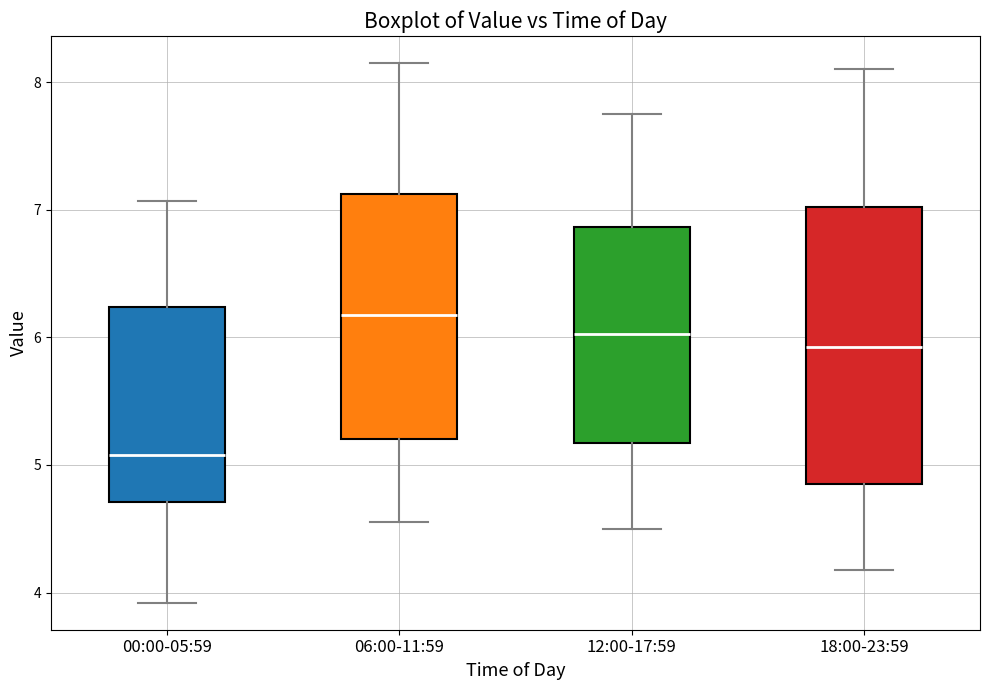

Where does the lower whisker of the box for 06:00-11:59 end on the y-axis? The values are not printed on the chart, so give them approximately, as read against the axis.

4.6